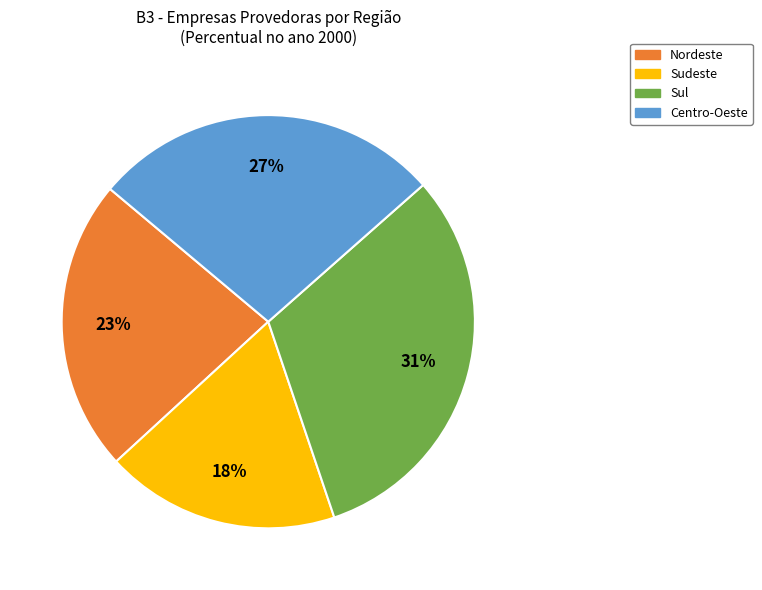

Does any single category account for the majority?

No